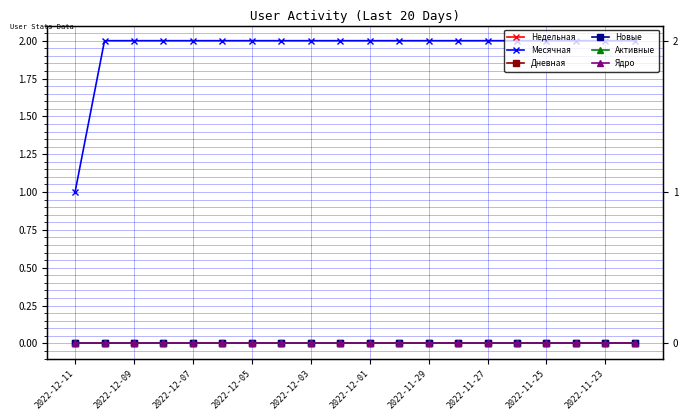

Which series has the largest range (max minus min)?

Месячная